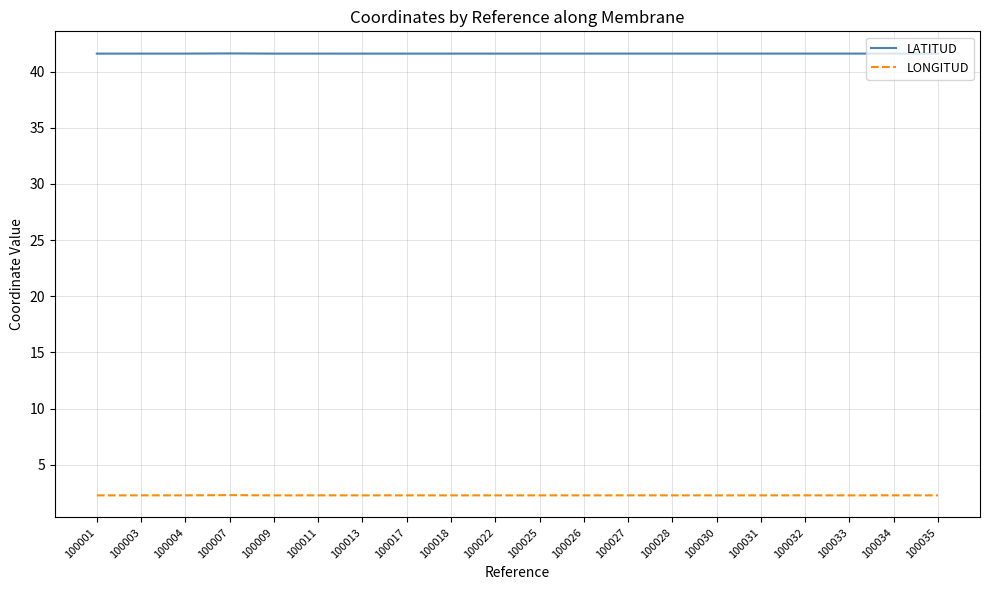

How many lines are shown in the chart?

2